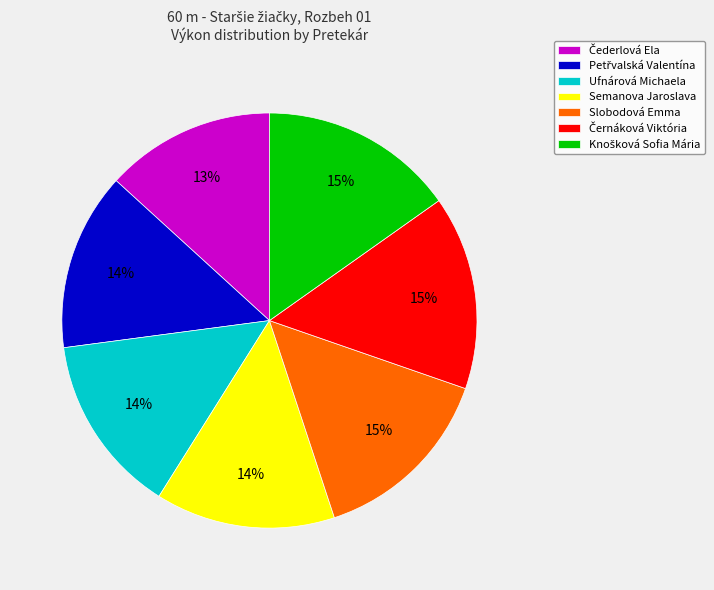

Does Ufnárová Michaela represent more than half of the total?

No